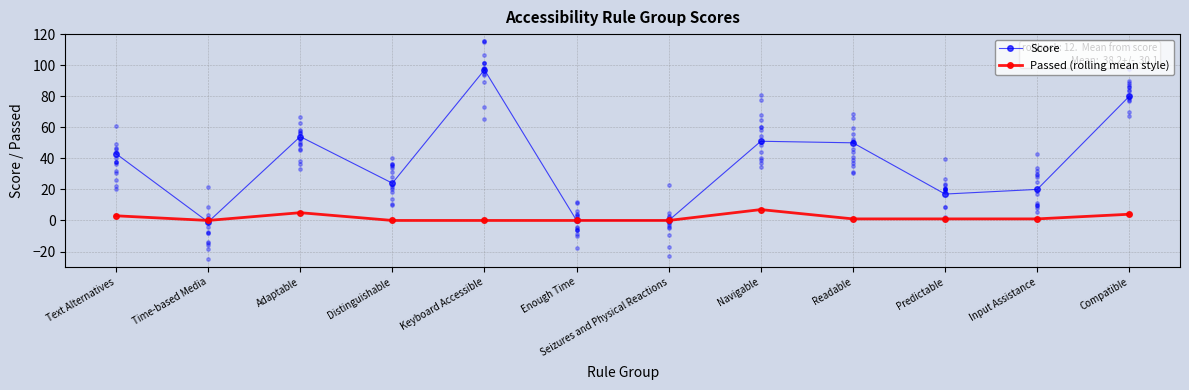

Is the value of Score at Keyboard Accessible greater than the value of Passed (rolling mean style) at Navigable?

Yes